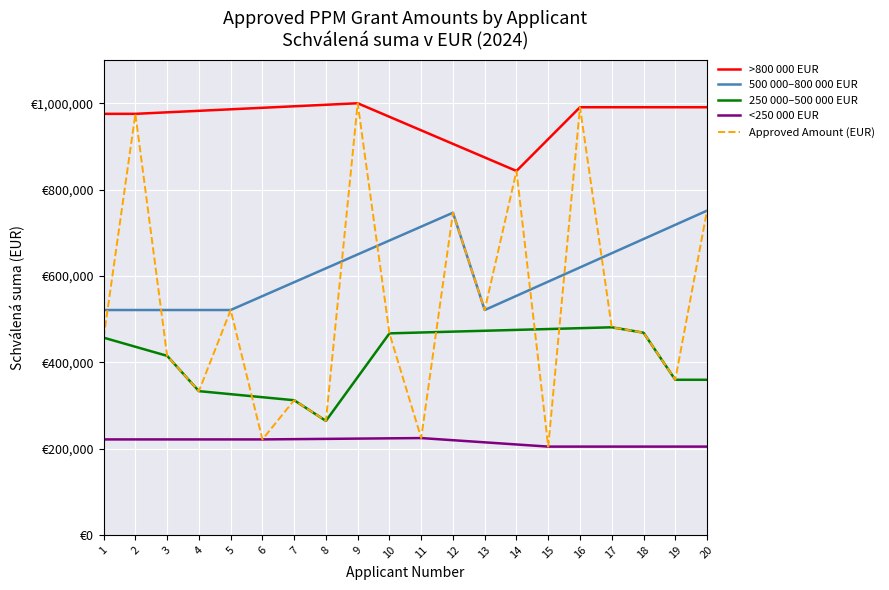

Read the >800 000 EUR value at 13.

874527.6